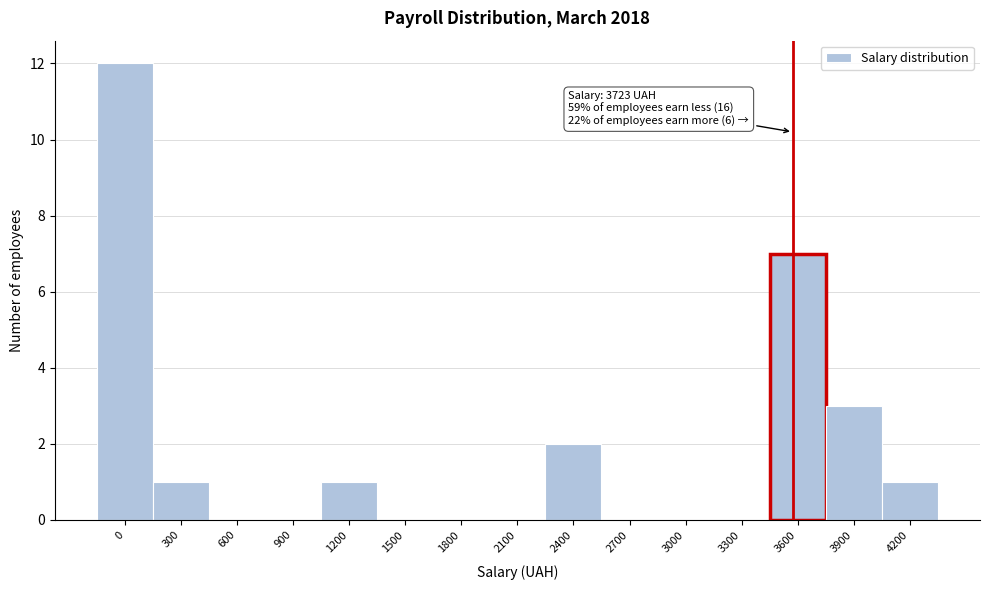

Reading left to right, extract all data points from this chart.

0=12	300=1	600=0	900=0	1200=1	1500=0	1800=0	2100=0	2400=2	2700=0	3000=0	3300=0	3600=7	3900=3	4200=1